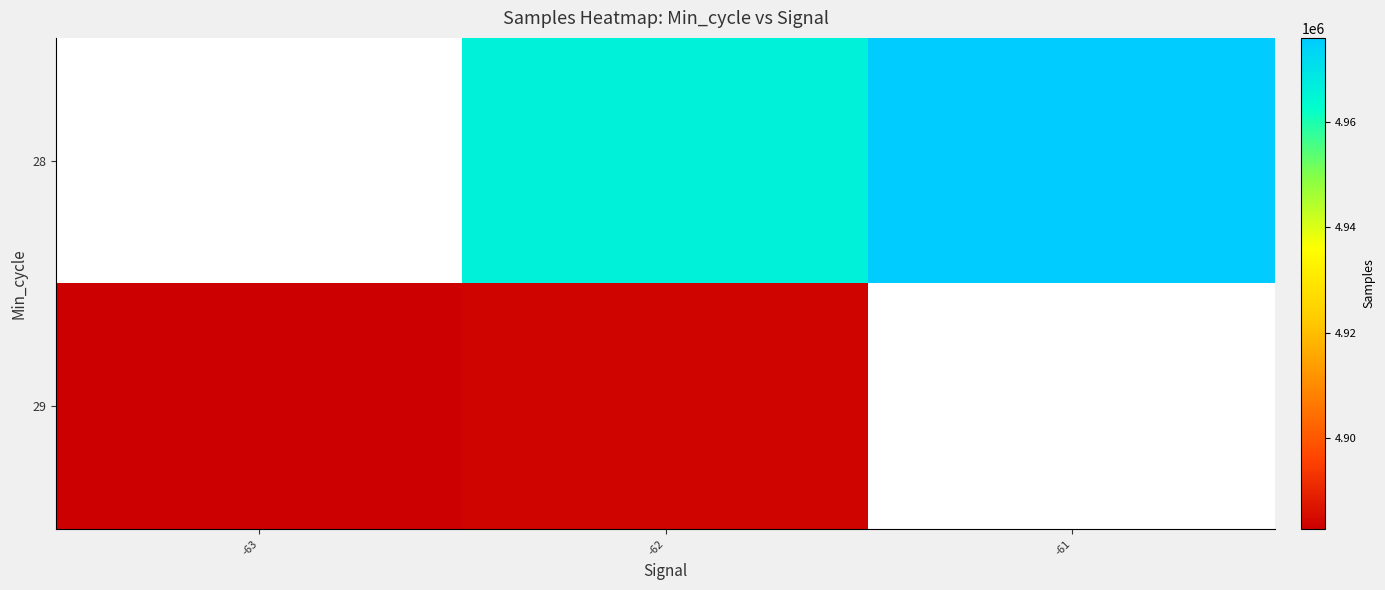

At which category is the sum across all series the highest?

-62